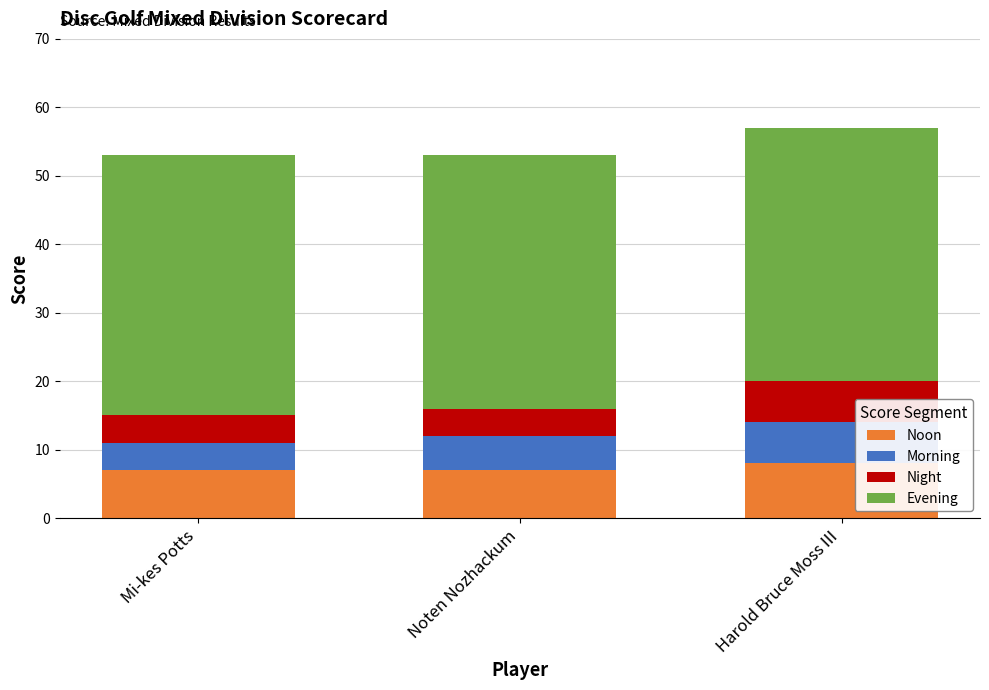

What is the total value across all series at Mi-kes Potts?

53